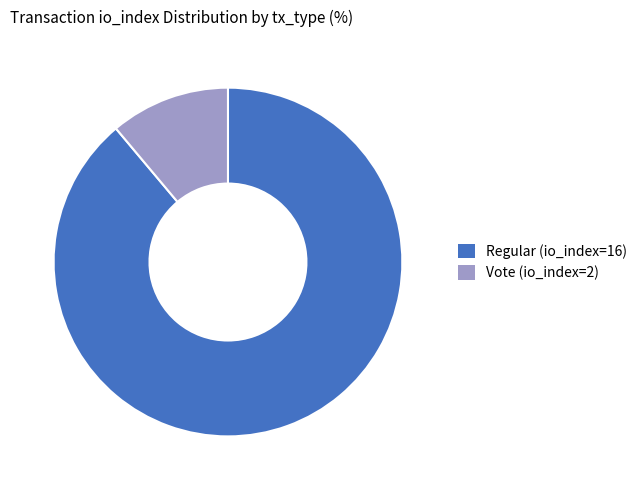

Count the number of slices in the pie.

2